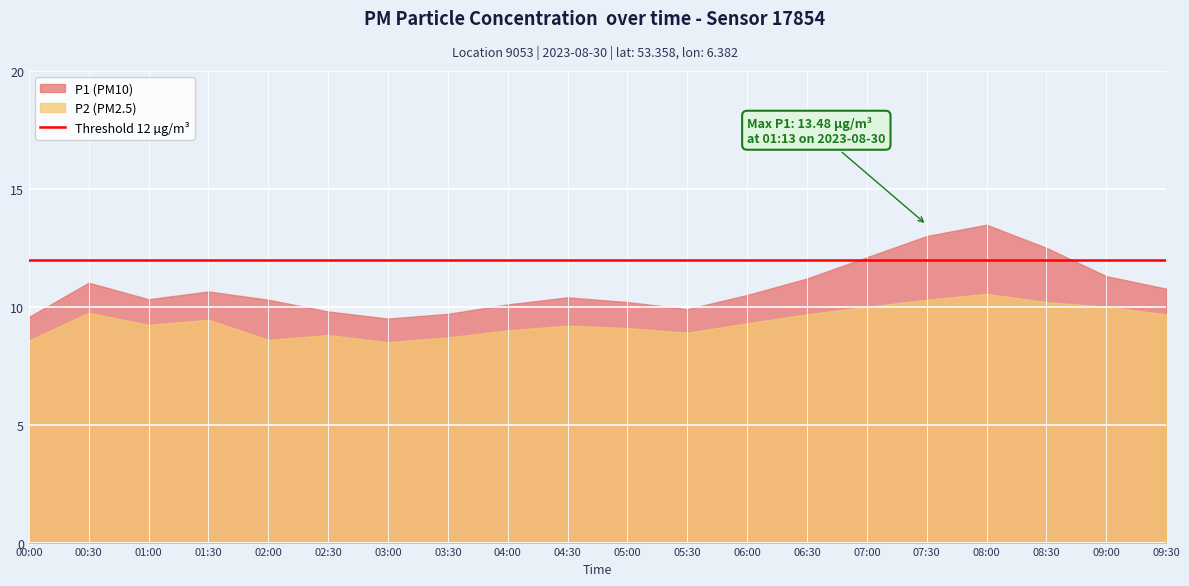

Reading right to left, what are all the values shown in this chart?

P1: 10.8	11.3	12.5	13.5	13.0	12.1	11.2	10.5	9.9	10.2	10.4	10.1	9.7	9.5	9.8	10.3	10.7	10.3	11.0	9.6
P2: 9.7	10.0	10.2	10.6	10.3	10.0	9.7	9.3	8.9	9.1	9.2	9.0	8.7	8.5	8.8	8.6	9.4	9.2	9.8	8.6